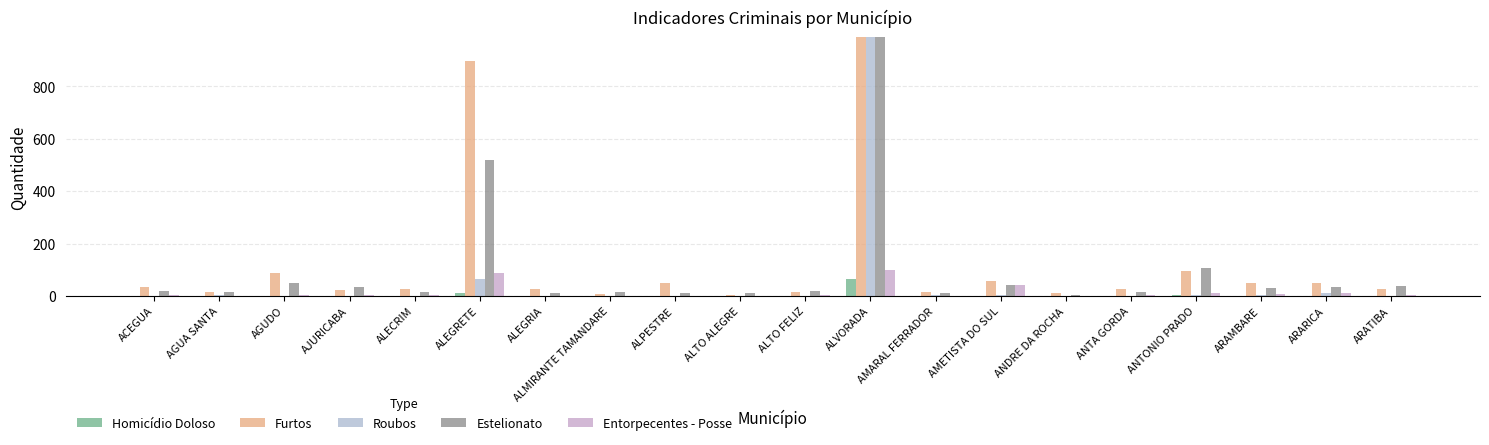

The value of Estelionato at ALTO FELIZ is 7. True or false?

False